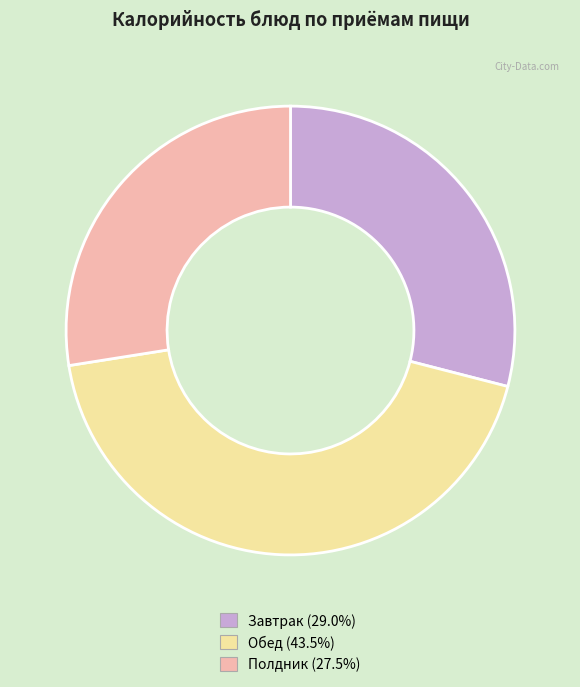

How many segments does this pie chart have?

3